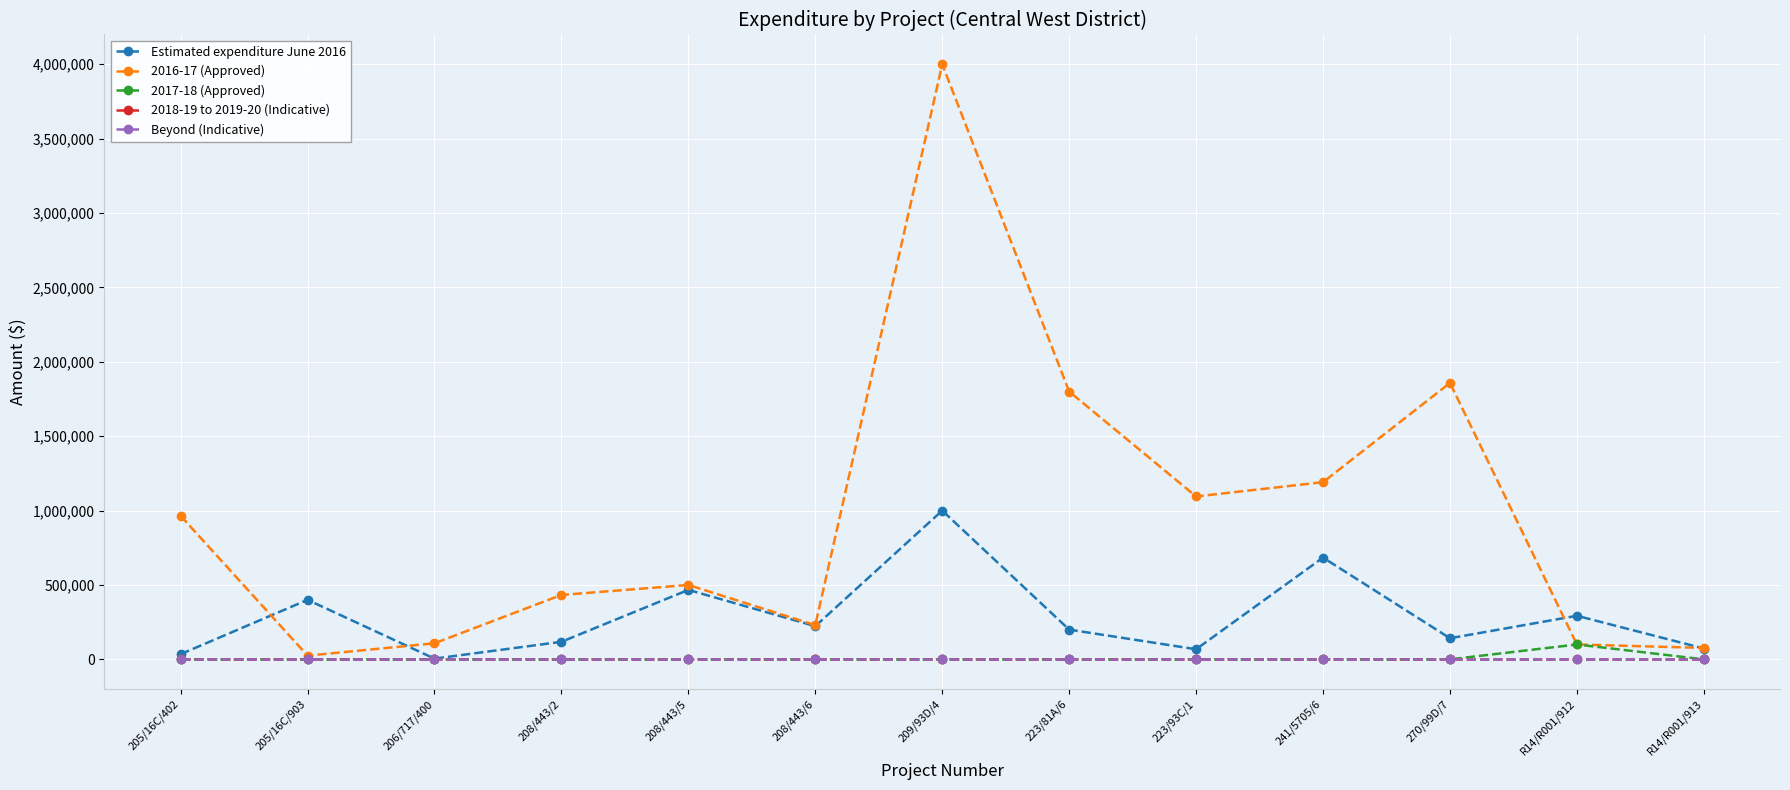

True or false: Estimated expenditure June 2016 and 2017-18 (Approved) intersect in this chart.

False